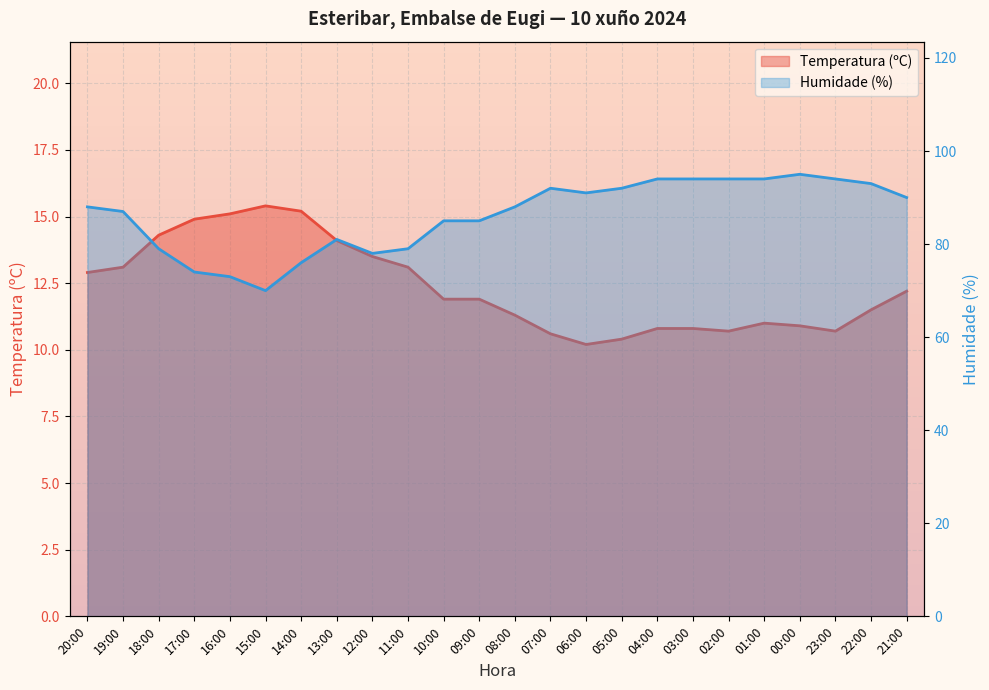

What is the spread (max minus min) of values at 11:00?

65.9